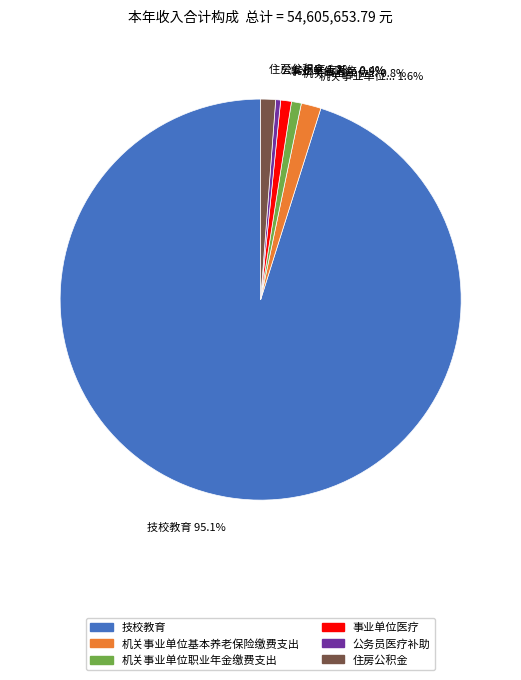

True or false: 机关事业单位职业年金缴费支出 accounts for 1% of the total.

True